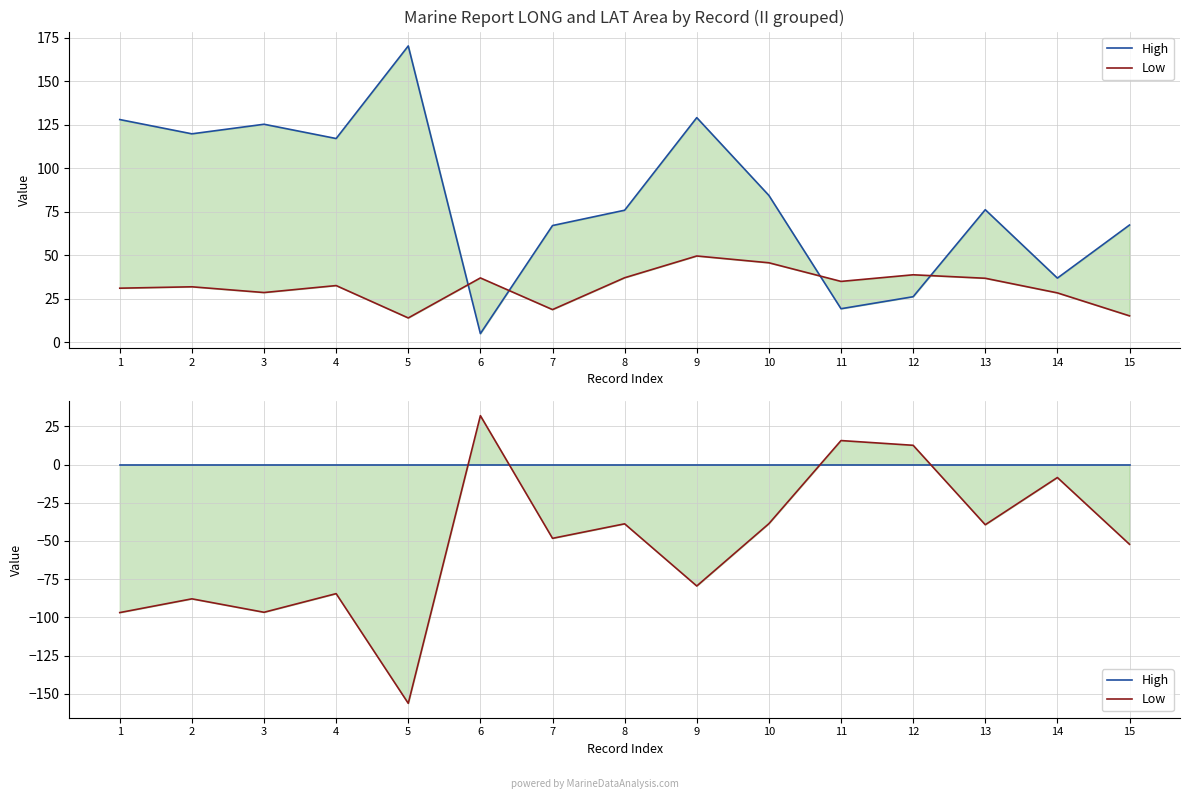

What are all the series names shown in the legend?

High, Low